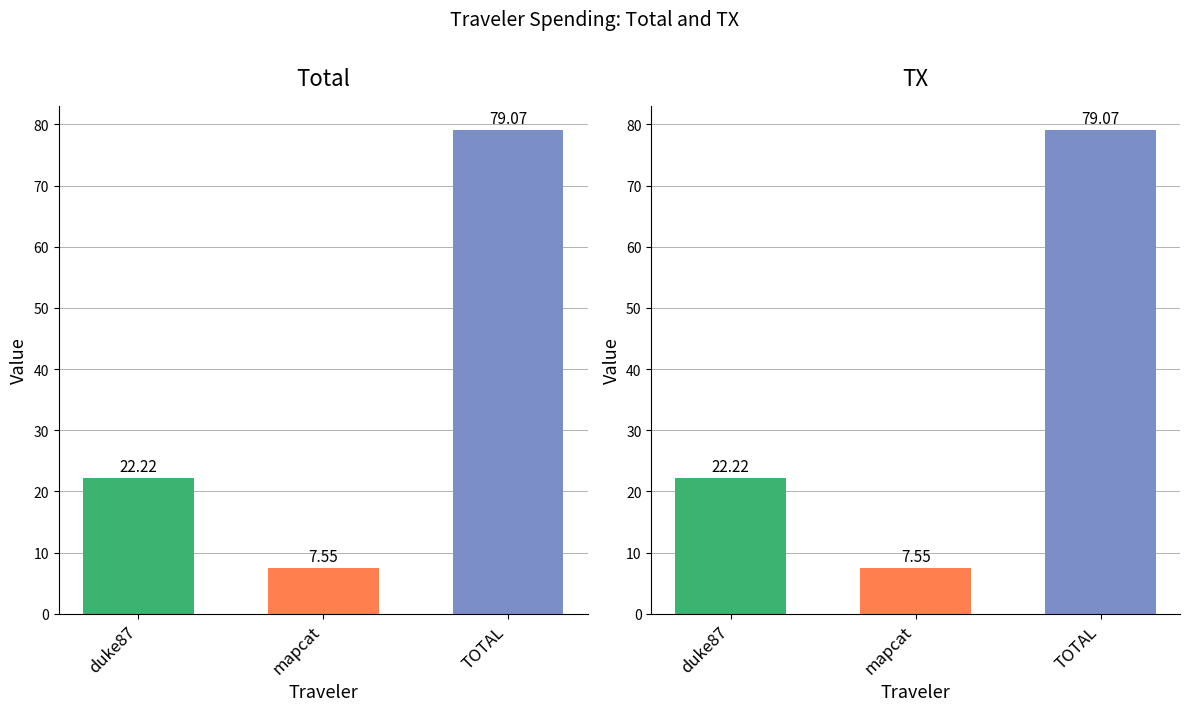

What is the difference between the maximum and second lowest values in the Total series?

56.8